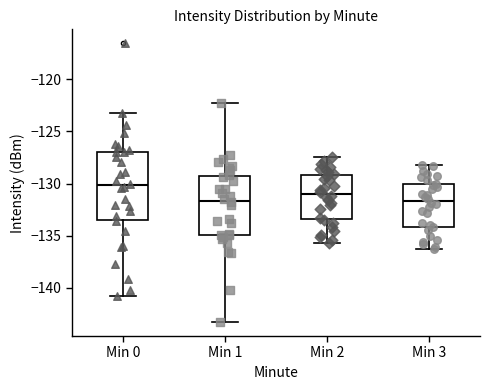

Reading left to right, read every box against the y-axis: the position of its median line, the range the box covers, and the ends of its whiskers. The values are not printed on the chart, so give them approximately, as read against the axis.

Min 0: median -130.0, box -133.5 to -127.0, whiskers -141.0 to -123.5
Min 1: median -131.5, box -135.0 to -129.0, whiskers -143.5 to -122.0
Min 2: median -131.0, box -133.5 to -129.0, whiskers -135.5 to -127.5
Min 3: median -131.5, box -134.0 to -130.0, whiskers -136.5 to -128.0